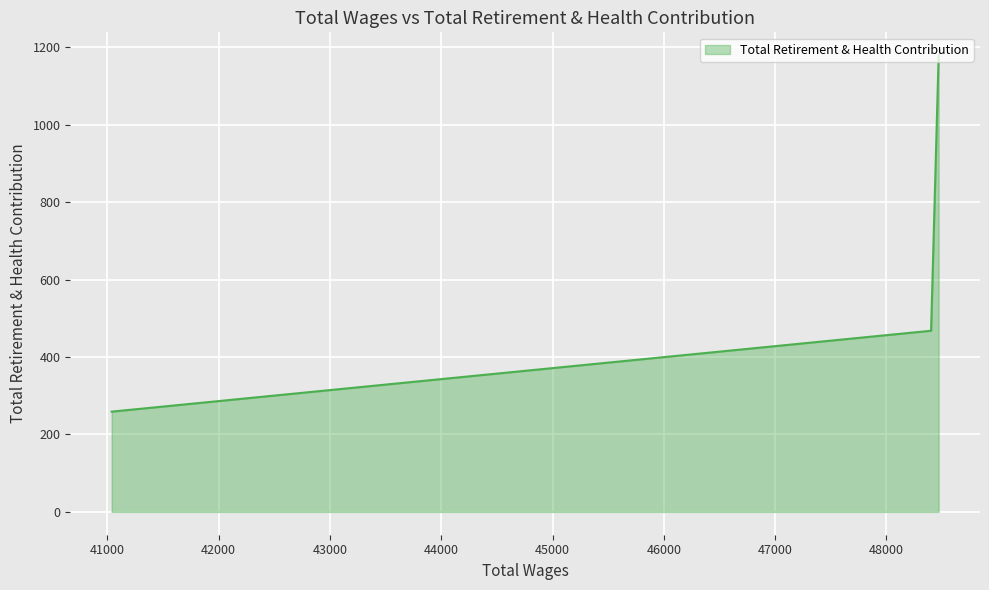

The chart shows a value of 239 at 48402.0. True or false?

False